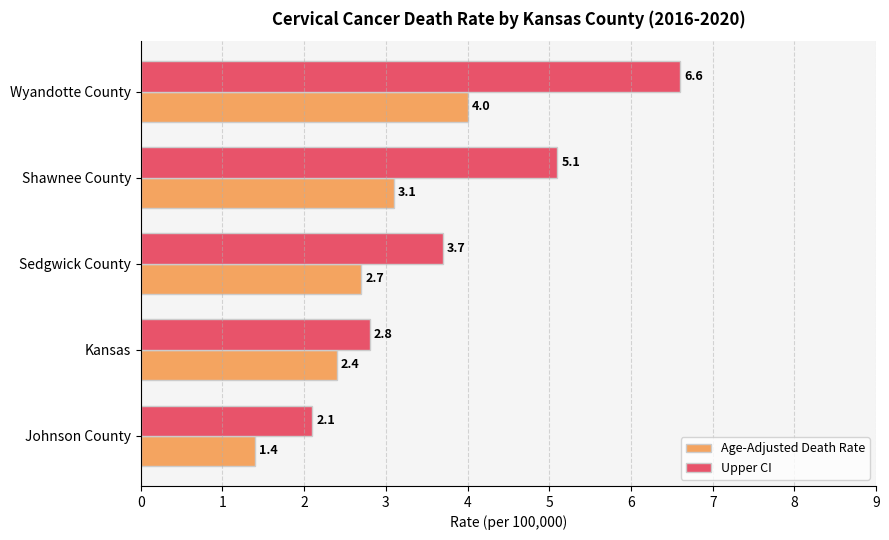

List the labels in order of Upper CI value, largest first.

Wyandotte County, Shawnee County, Sedgwick County, Kansas, Johnson County